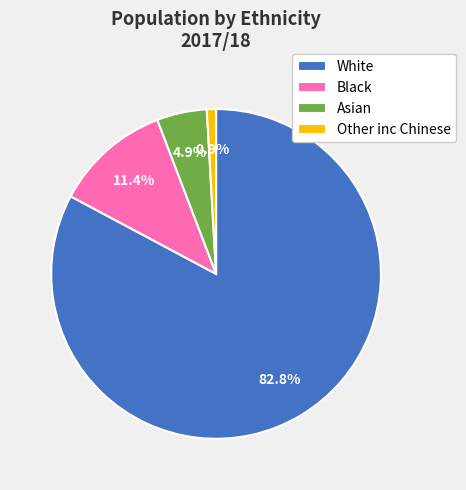

Combined, what portion of the pie is Asian and Black?

16.3%